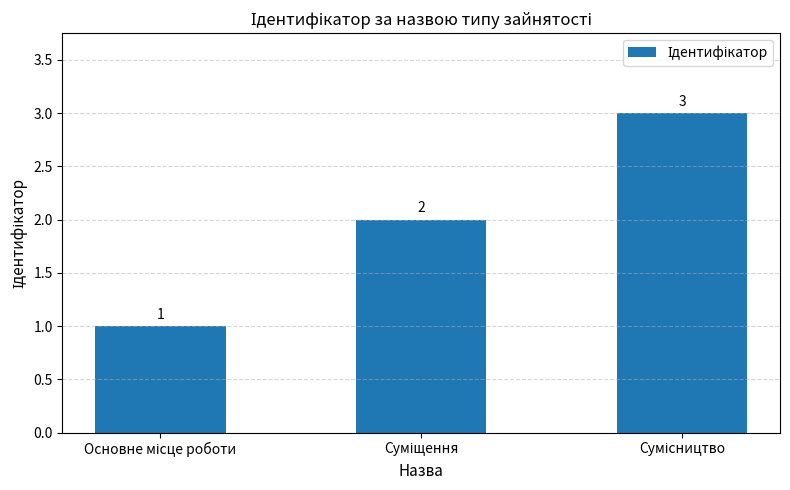

What is the value of the 2nd bar from the left?

2